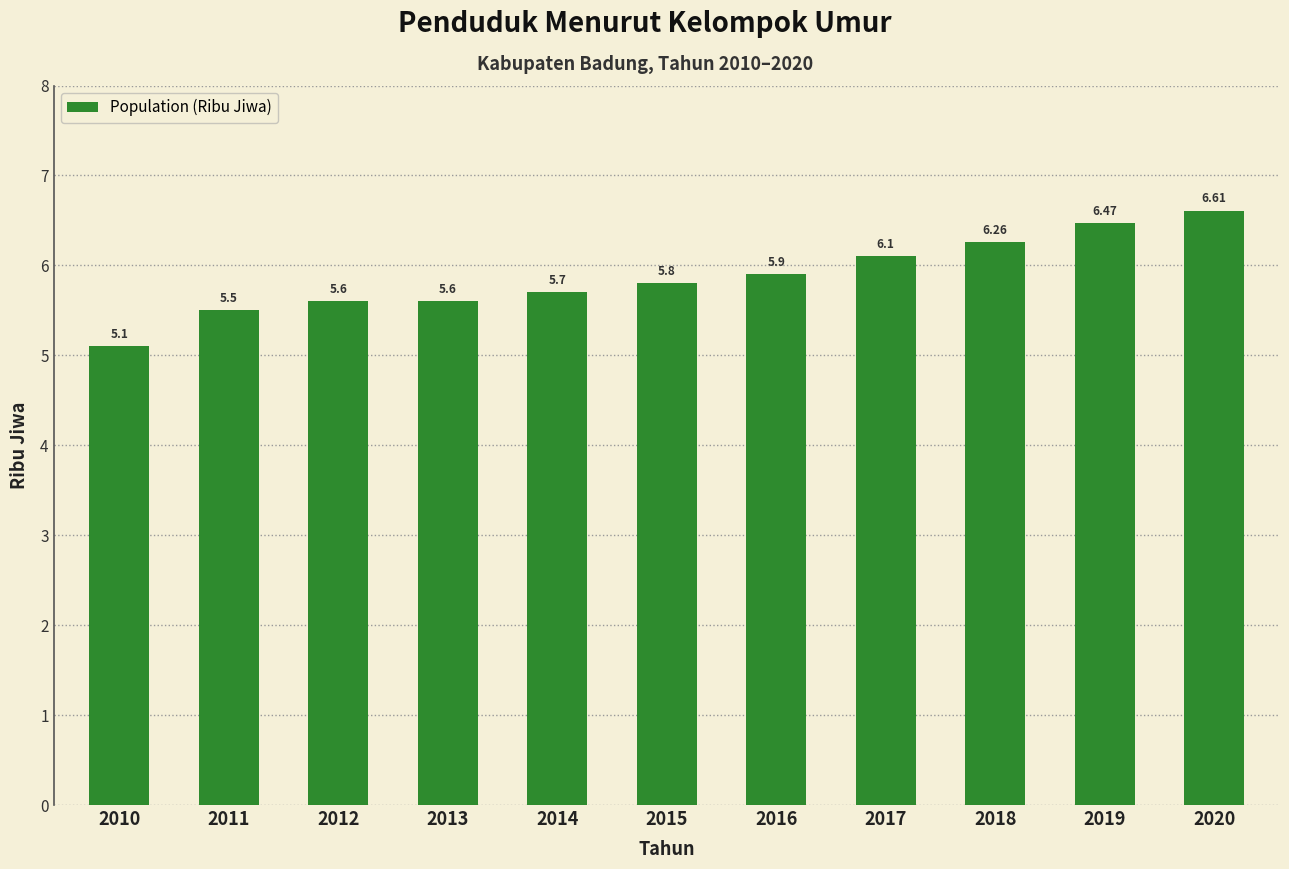

Approximately how many times larger is the value at 2015 compared to 2019?

0.9